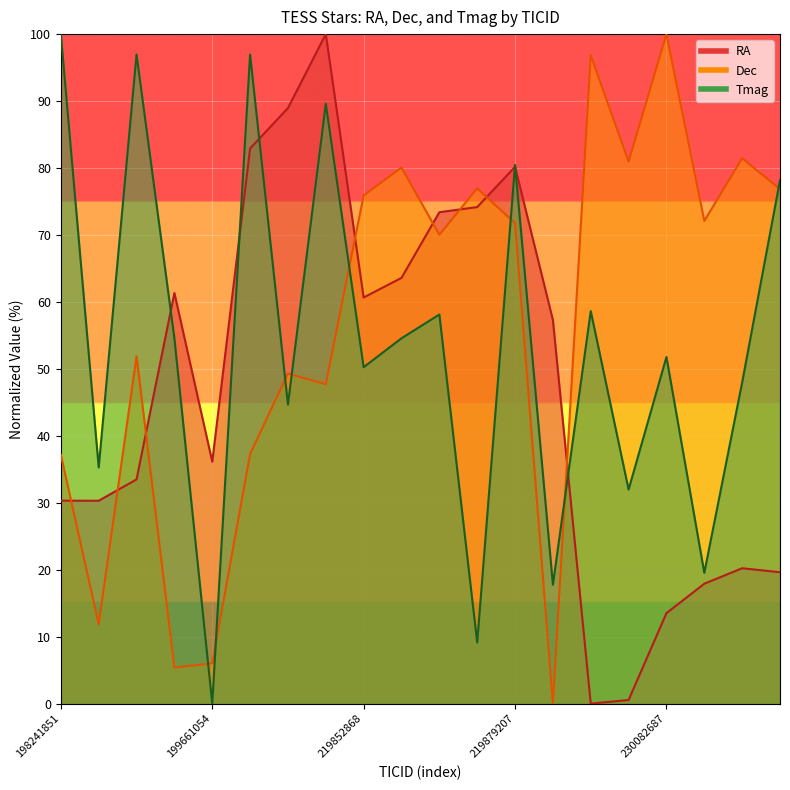

True or false: Tmag has a value of 97.0 at 219754475.

True